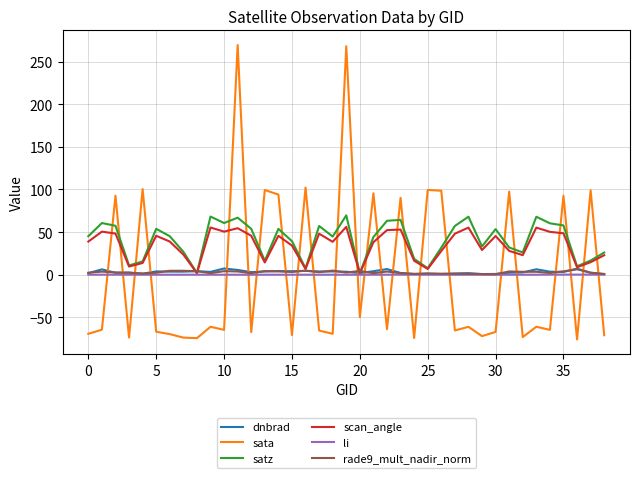

How many values in the satz series are below 45?

19